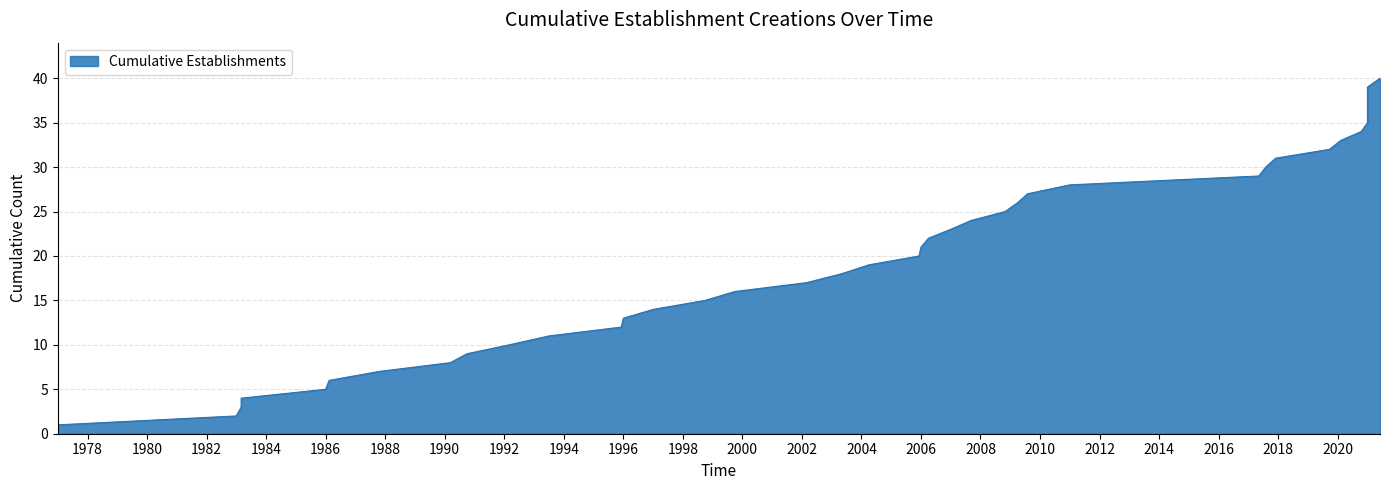

How many data points are less than 21?

20